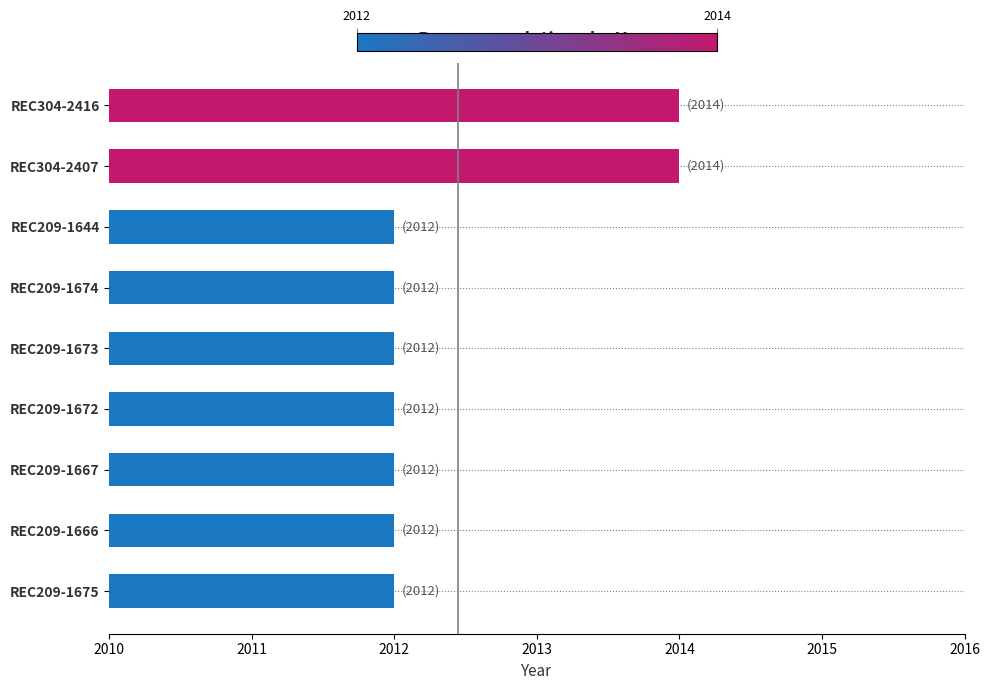

What is the smallest value displayed?

2012